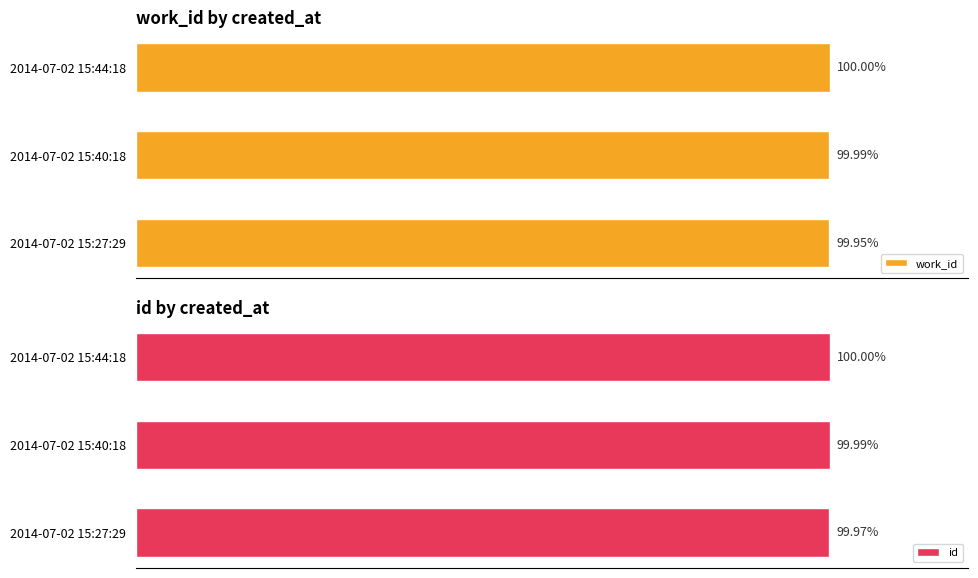

Which series has the widest spread of values?

work_id